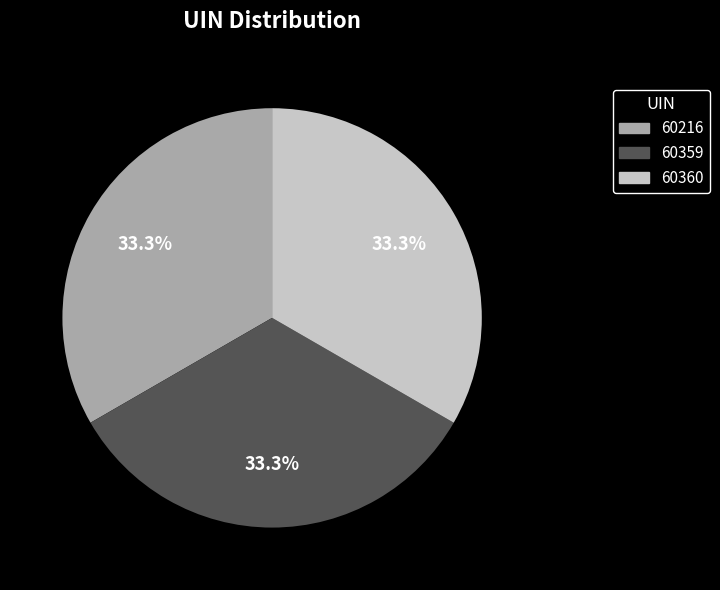

What percentage do 60216 and 60359 together represent?

66.6%